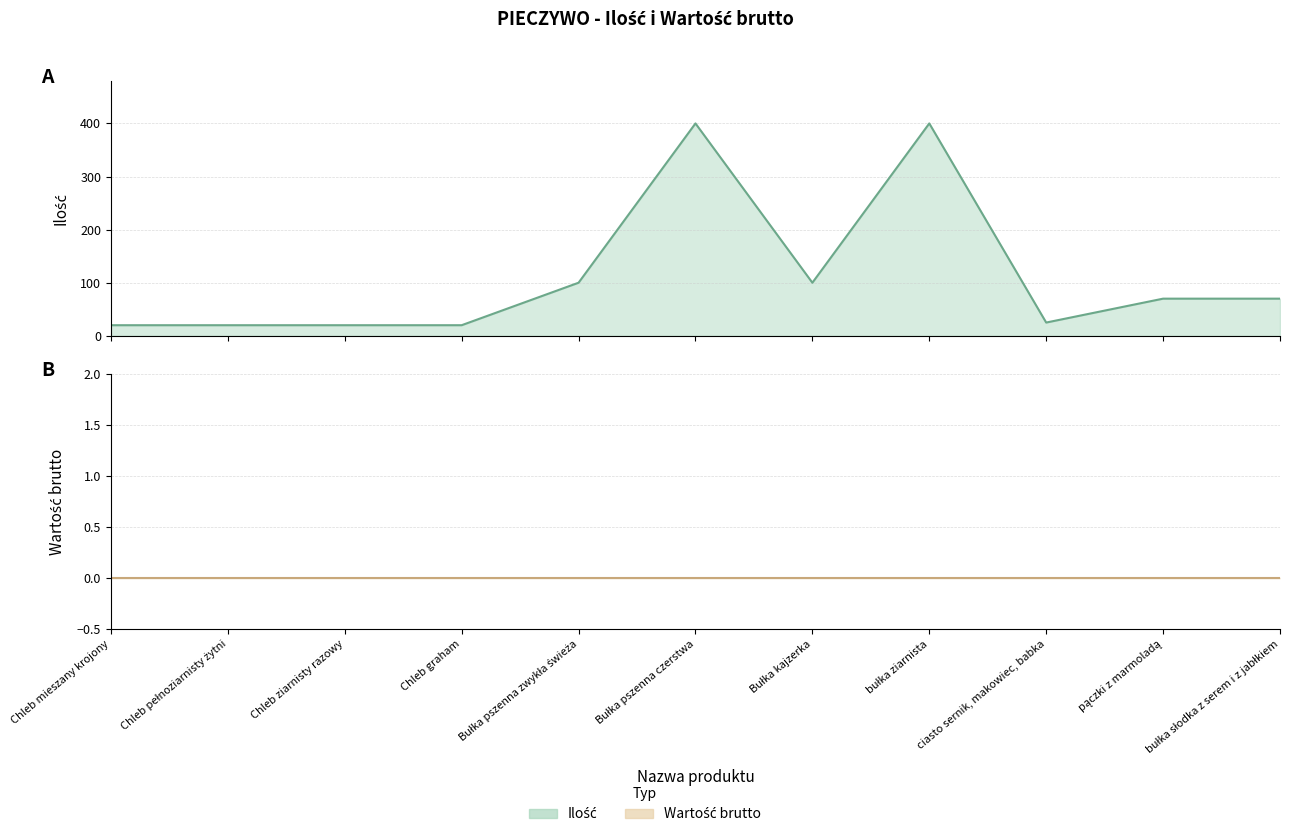

What is the change in value from Bułka pszenna zwykła świeża to Bułka pszenna czerstwa?

+300